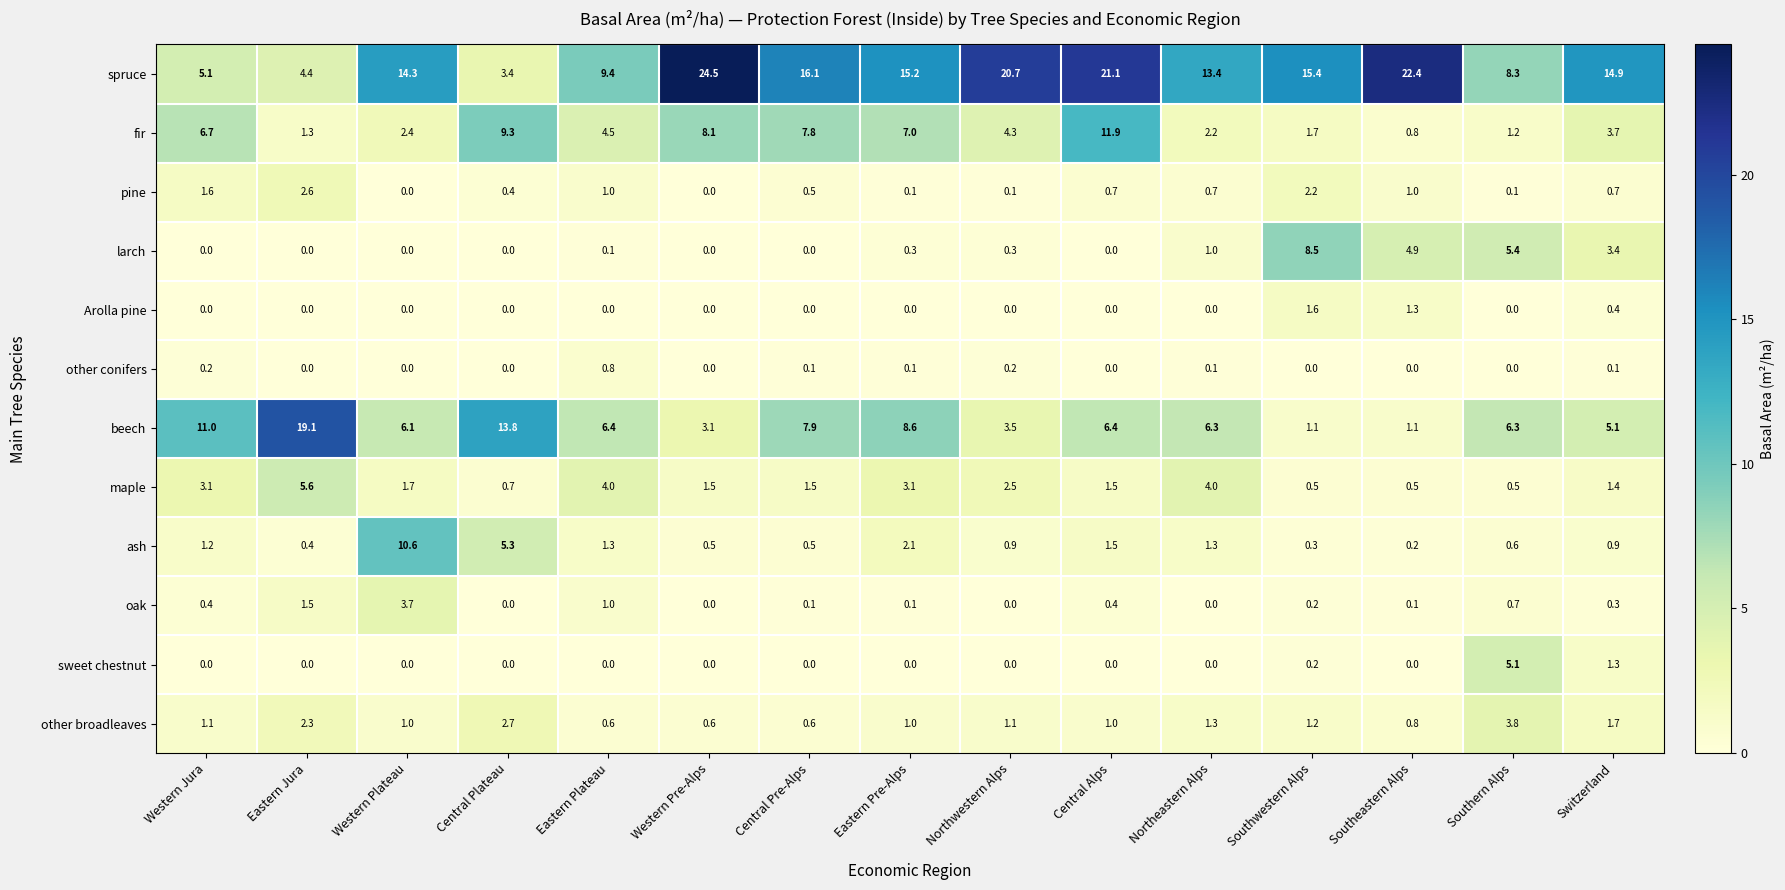

Is it true that sweet chestnut equals 2.5 at Southeastern Alps?

False